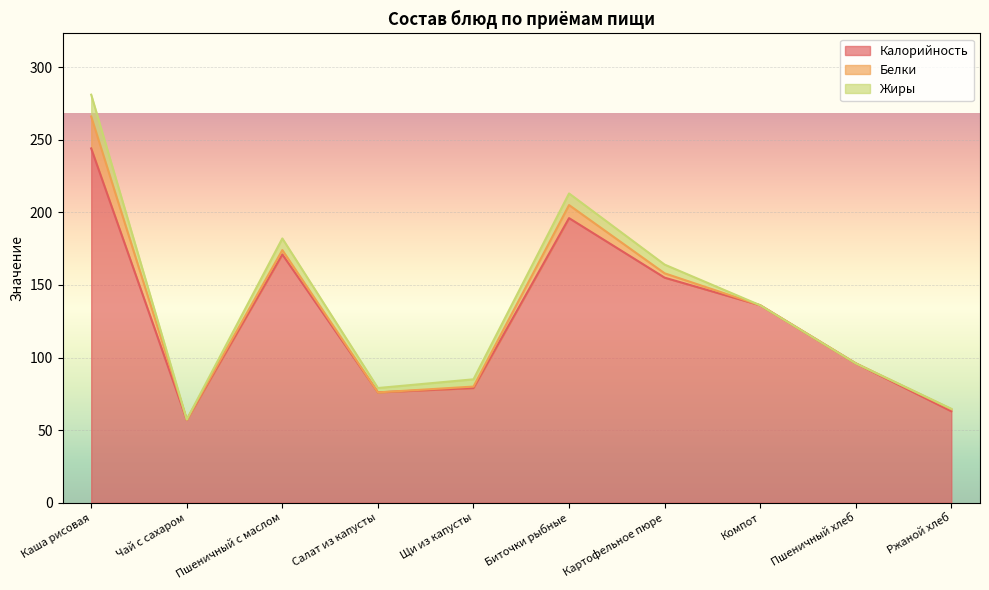

What are all the series names shown in the legend?

Калорийность, Белки, Жиры